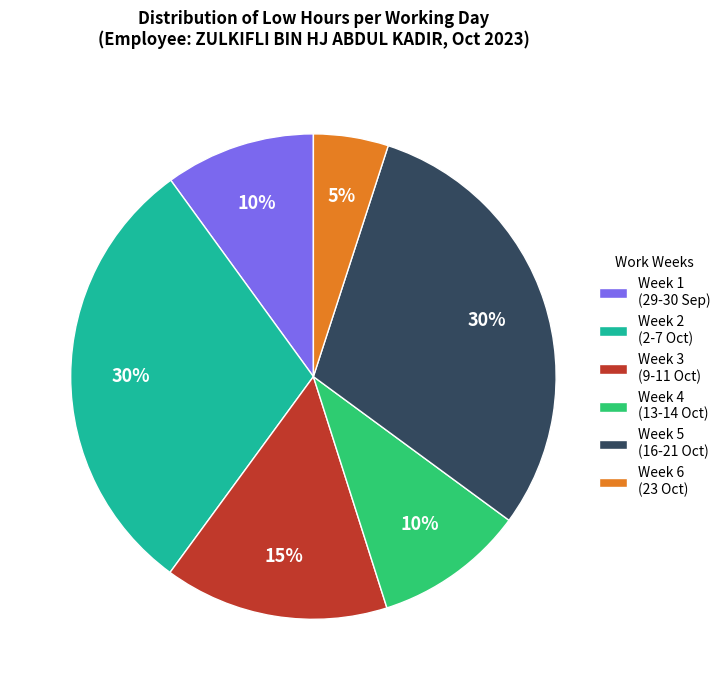

To the nearest percent, what is the difference between the largest and smallest slice percentages?

25%